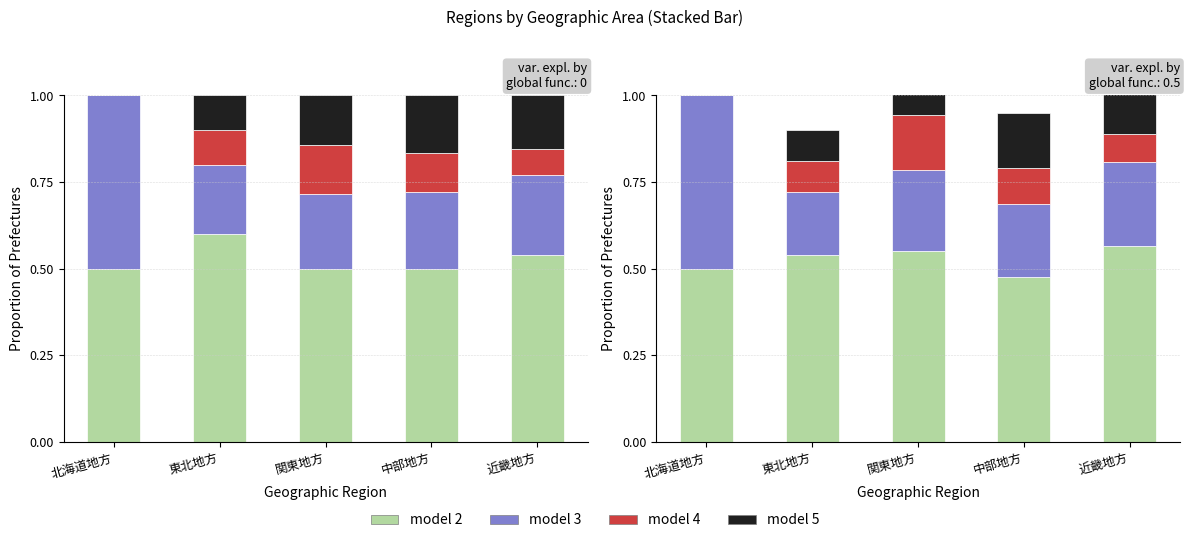

How many groups of bars are there?

5